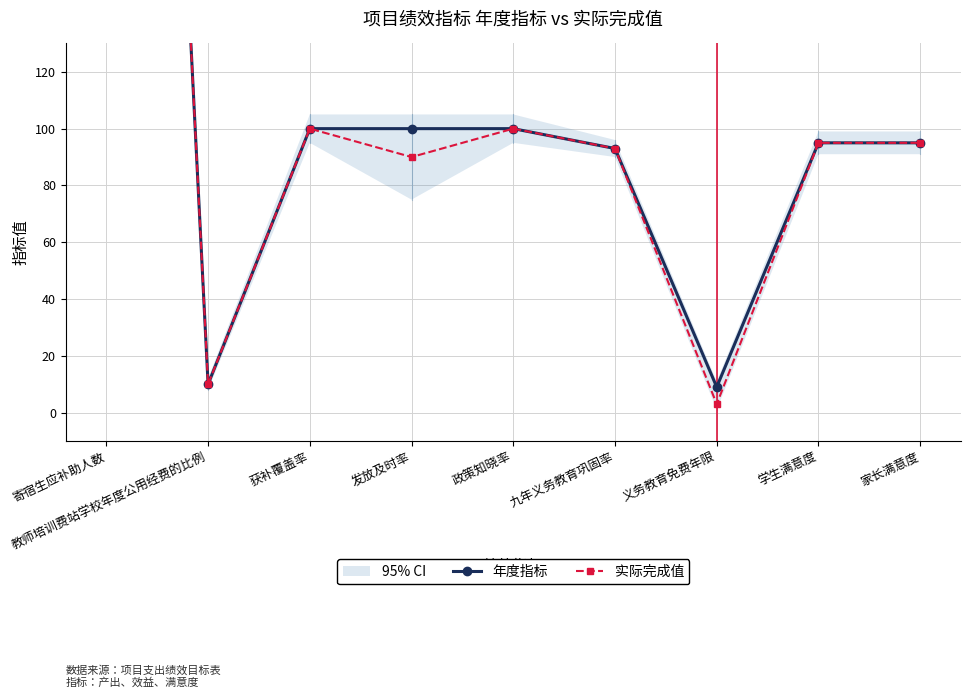

Between 义务教育免费年限 and 学生满意度, which series saw the biggest shift?

实际完成值